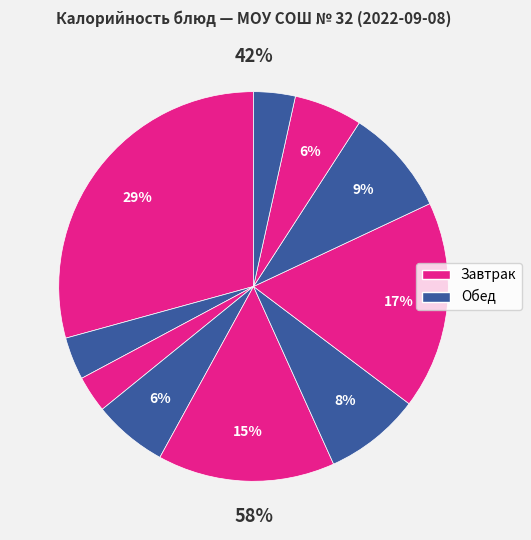

Is there any slice that represents more than half of the pie?

No